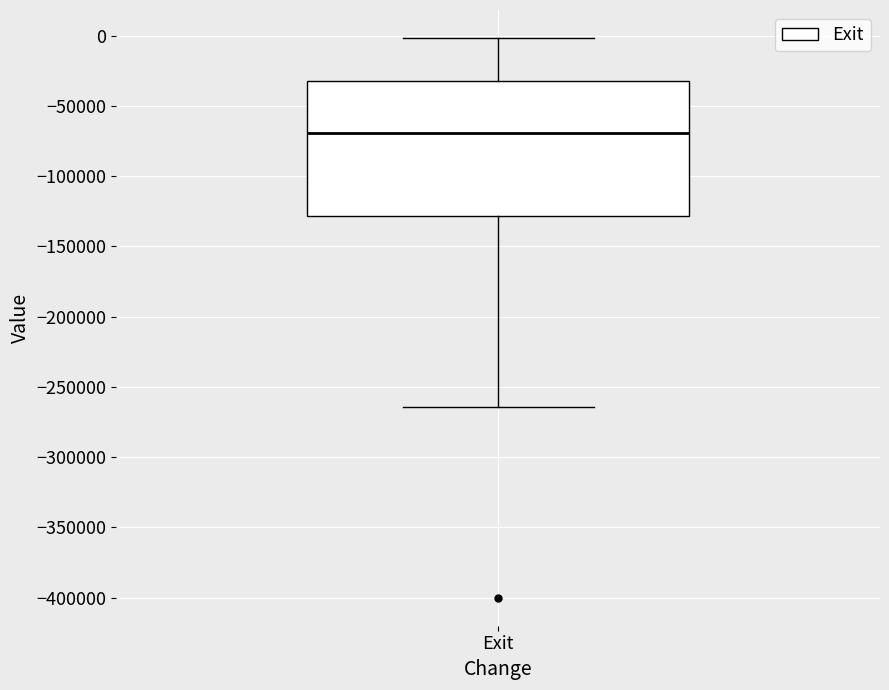

Read this box plot against the y-axis: the position of the median line, the range covered by the box, and the ends of both whiskers. The values are not printed on the chart, so give them approximately, as read against the axis.

median -70000, box -130000 to -30000, whiskers -265000 to 0